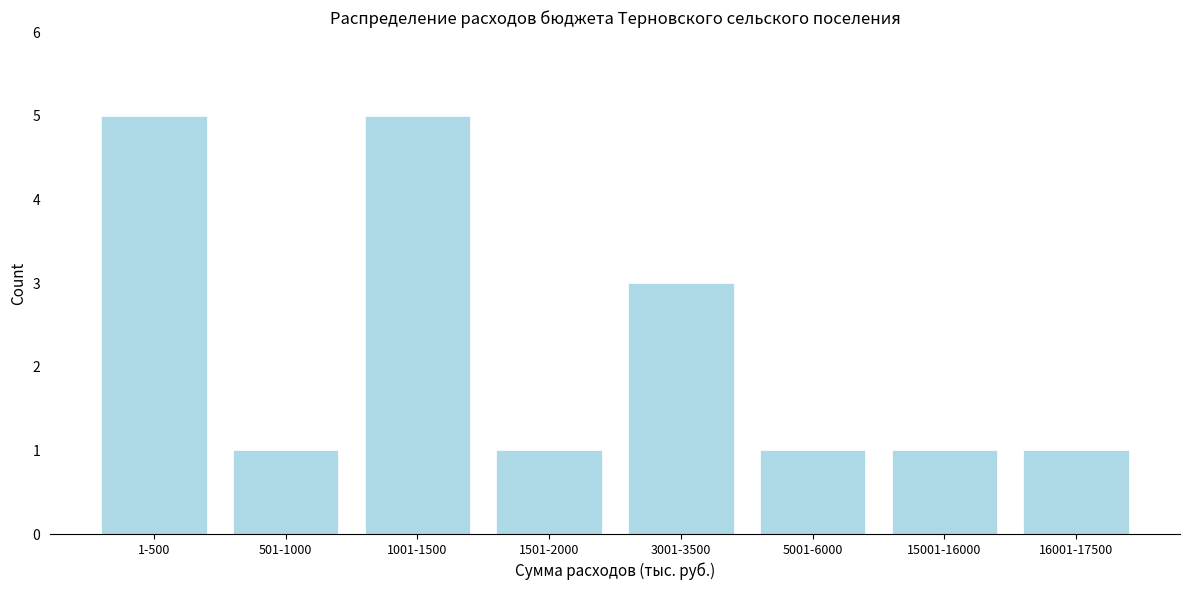

Reading right to left, transcribe all the data shown in this chart.

16001-17500=1	15001-16000=1	5001-6000=1	3001-3500=3	1501-2000=1	1001-1500=5	501-1000=1	1-500=5